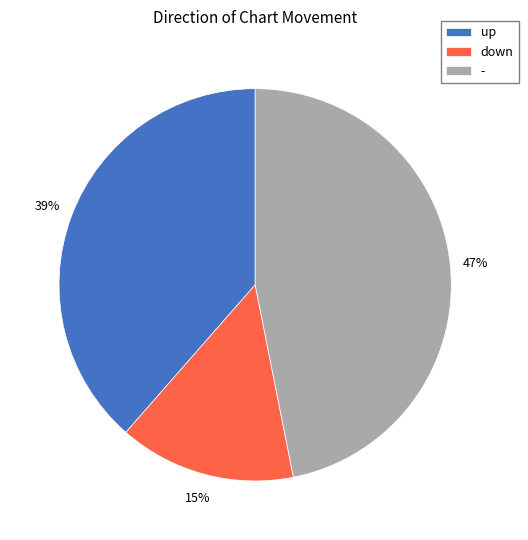

What is the ratio of the value at - to the value at up?

1.2